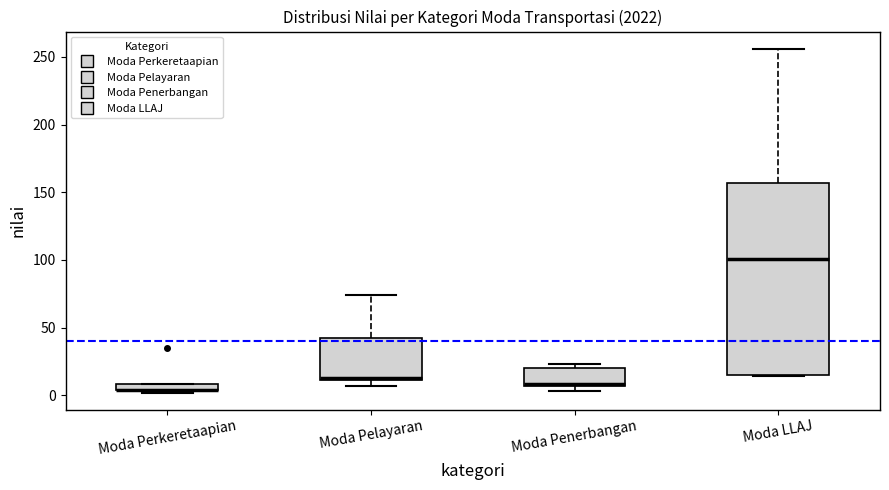

Comparing the boxes themselves (not the whiskers), which one is the tallest?

Moda LLAJ